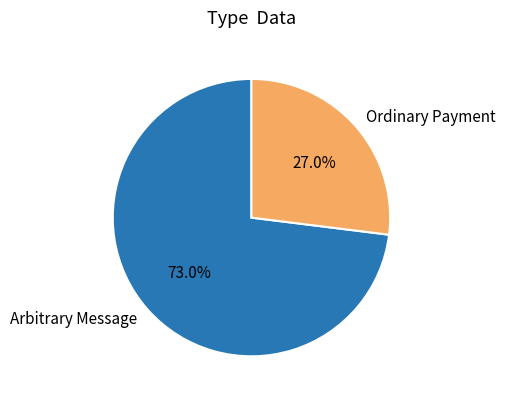

Which slice represents more than half of the pie?

Arbitrary Message